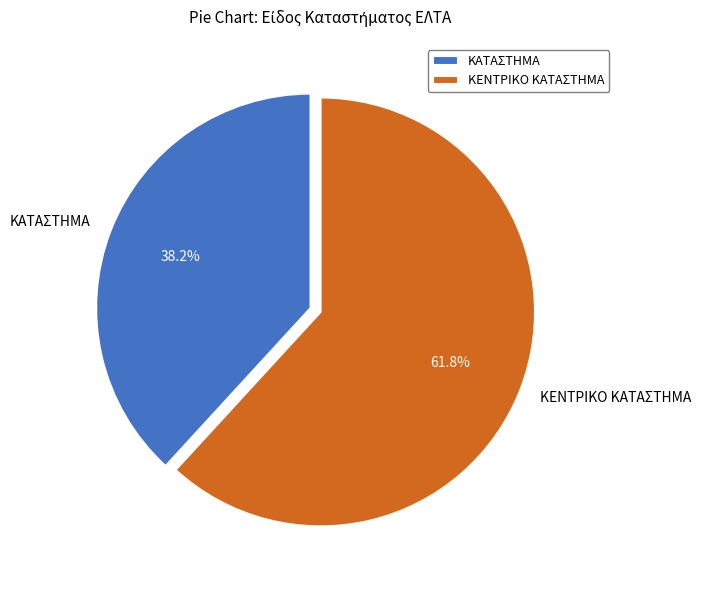

Approximately how many times larger is the value at ΚΑΤΑΣΤΗΜΑ compared to ΚΕΝΤΡΙΚΟ ΚΑΤΑΣΤΗΜΑ?

0.6